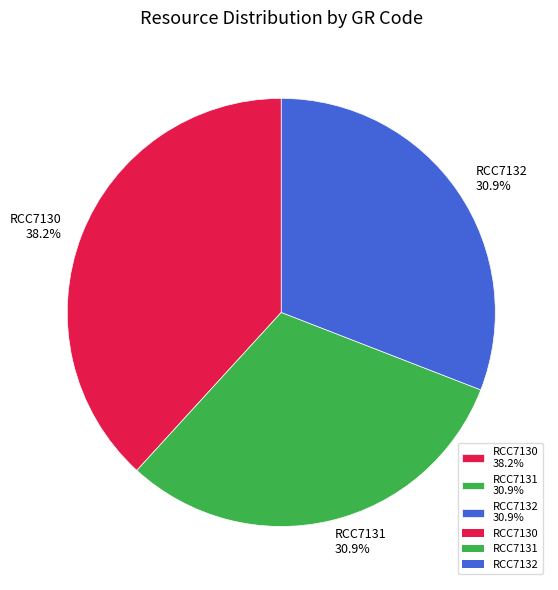

How many slices are in this pie chart?

3